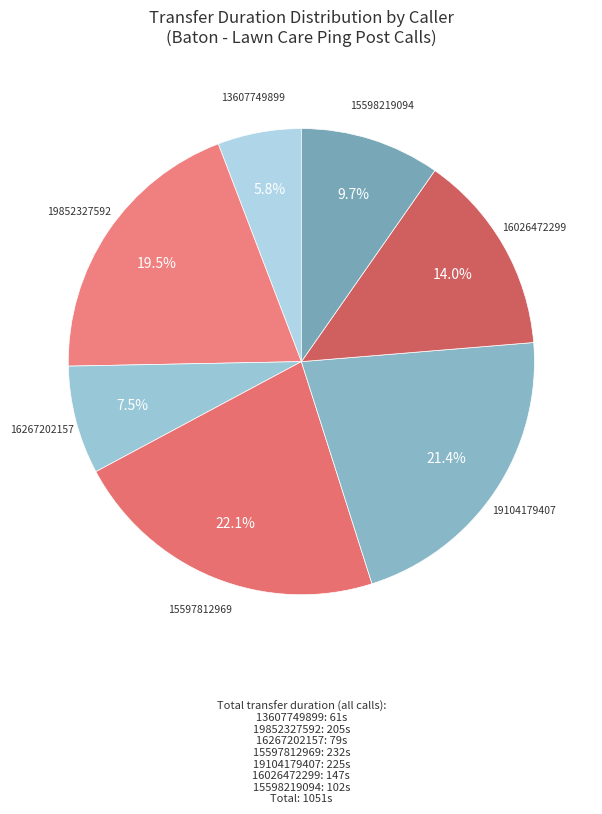

What percentage is NOT represented by 16267202157?

92.5%